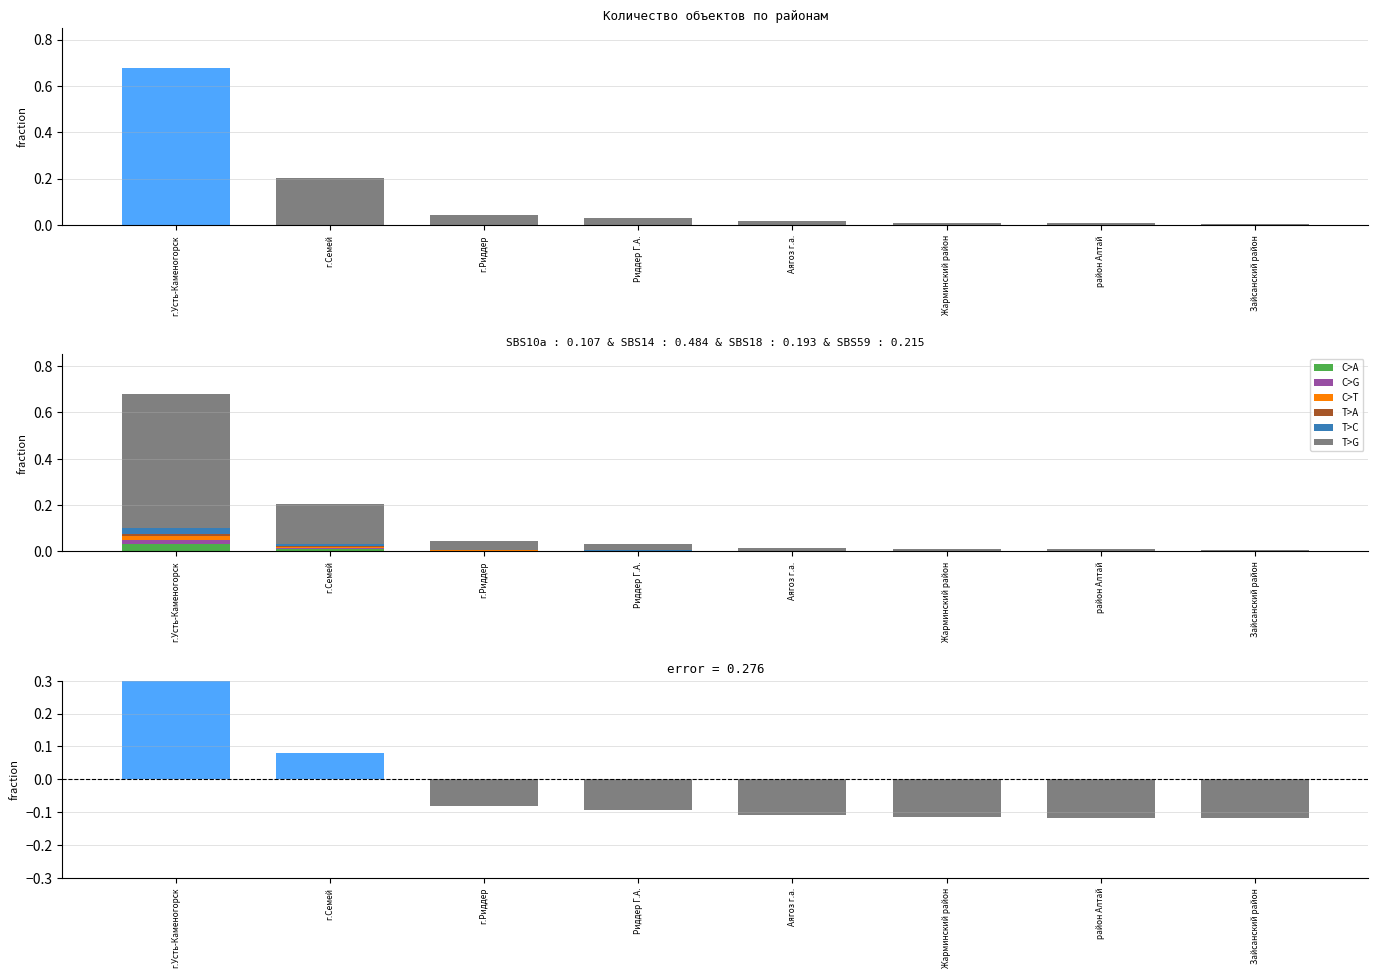

True or false: the data shows 0.0 at Жарминский район.

False